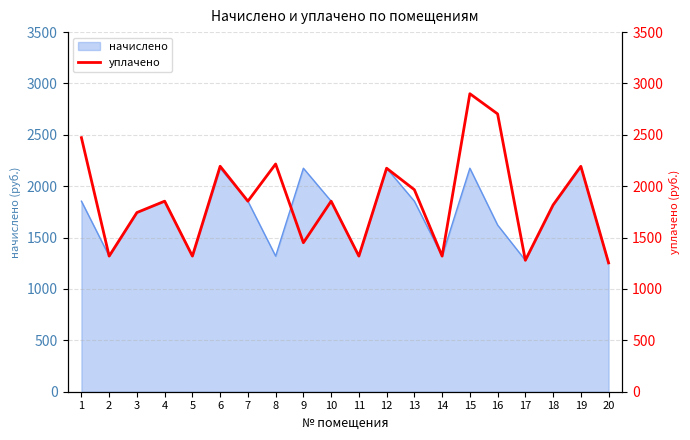

At which category does the chart reach its peak across all series?

15